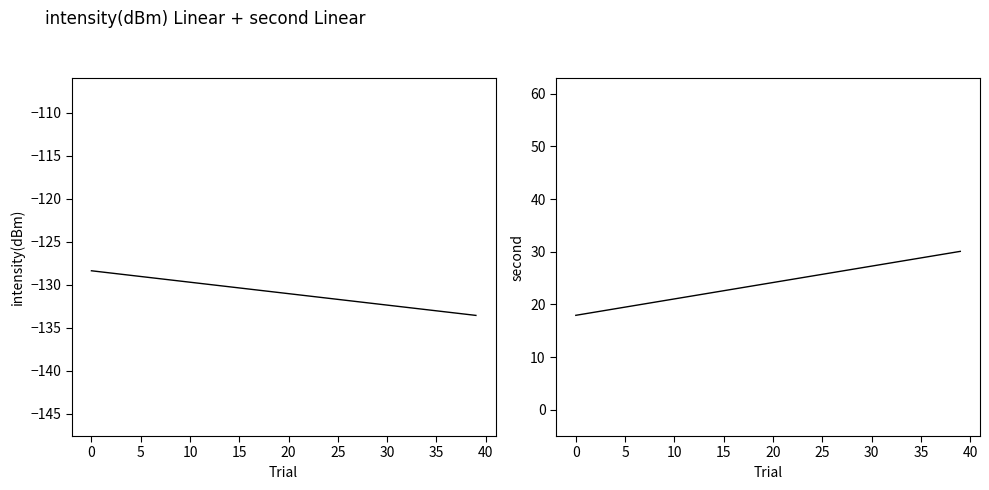

What are all the series names shown in the legend?

intensity(dBm), second